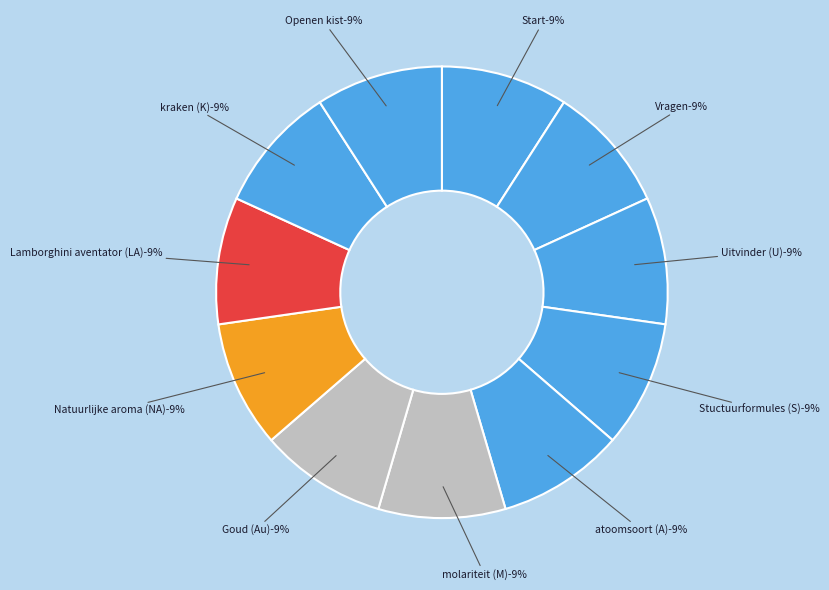

What is the ratio of the value at Goud (Au) to the value at Openen kist?

1.0